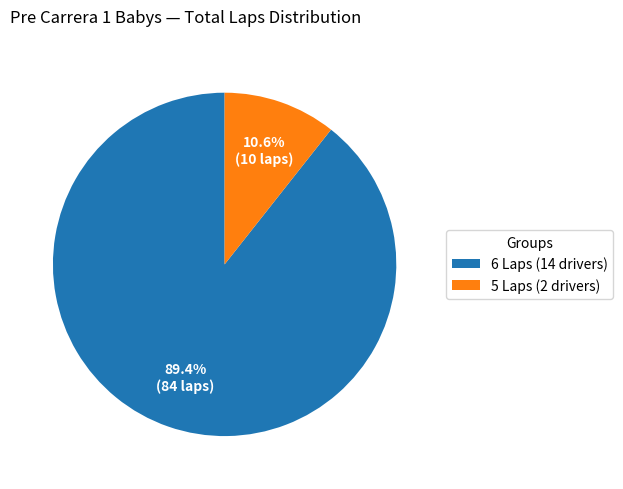

Which slice is the largest?

6 Laps (14 drivers)